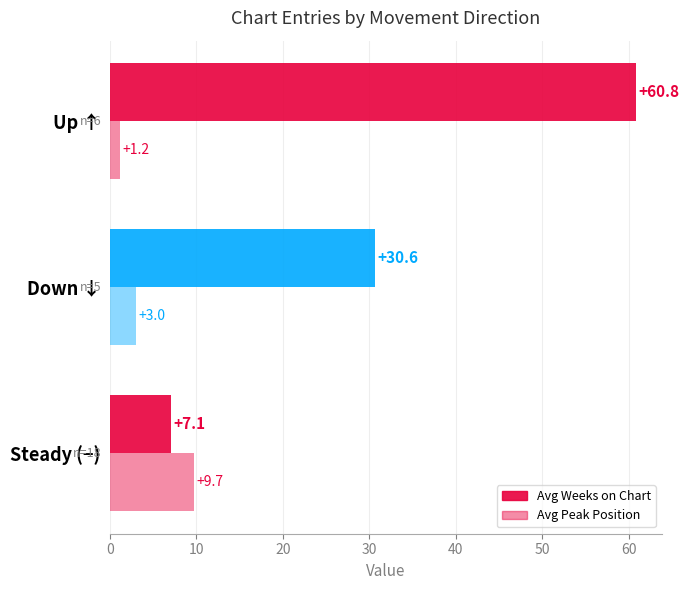

How many data points in Avg Peak Position are less than 3?

1